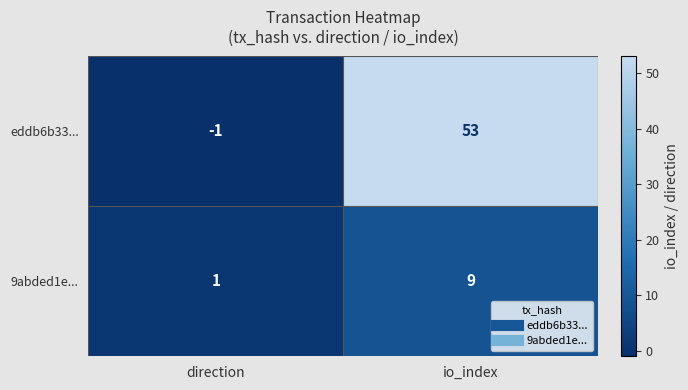

Rank the series at direction from lowest to highest value.

eddb6b33..., 9abded1e...